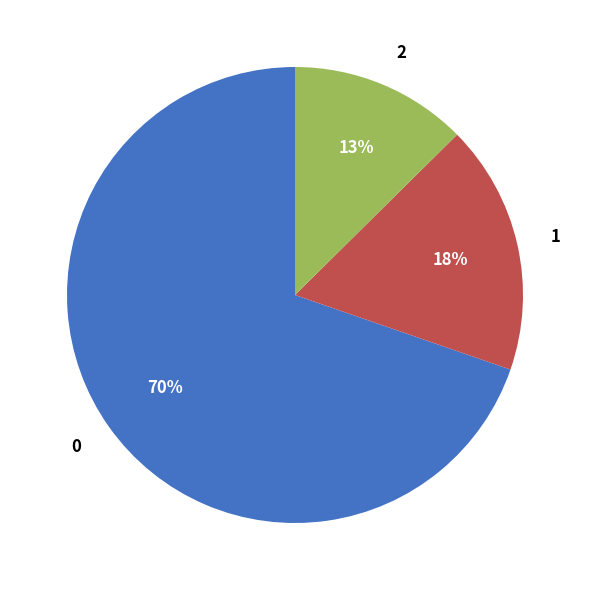

Combined, do 0 and 2 account for over 50%?

Yes